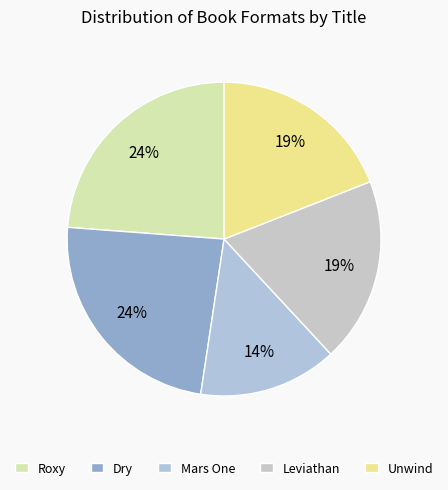

To the nearest percent, what is the difference between the largest and smallest slice percentages?

10%